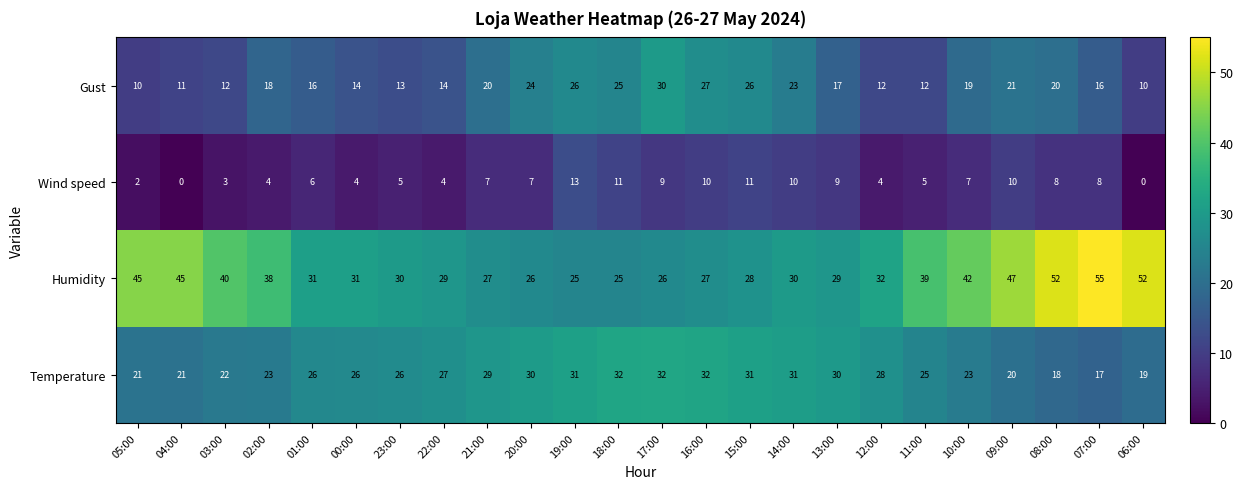

What is the average value of the Humidity series?

35